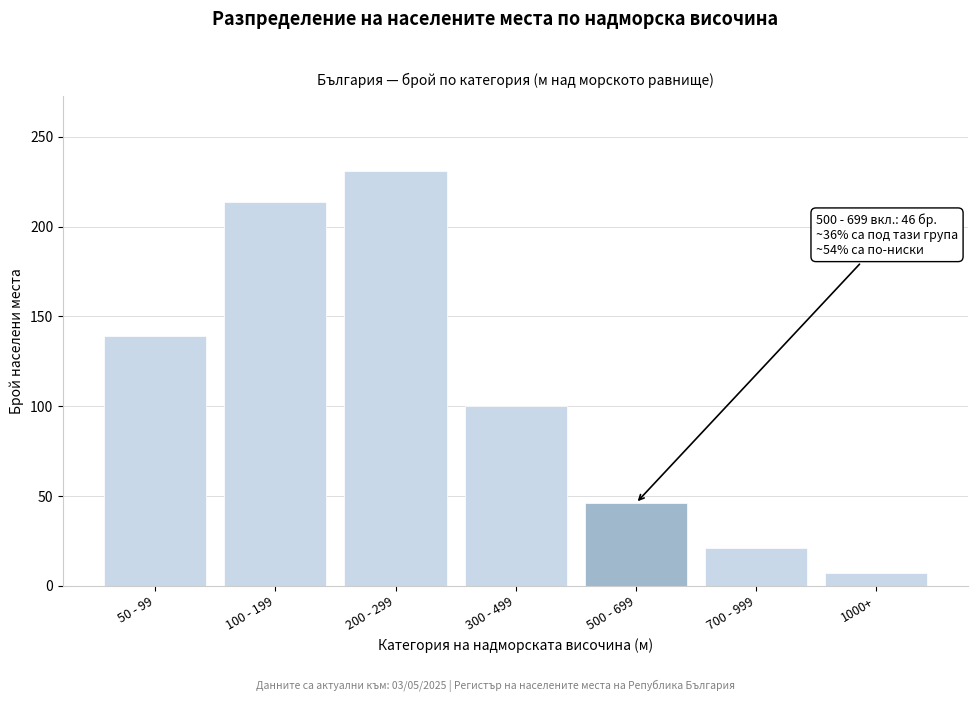

Reading left to right, list all the values displayed in this chart.

50 - 99=139	100 - 199=214	200 - 299=231	300 - 499=100	500 - 699=46	700 - 999=21	1000+=7